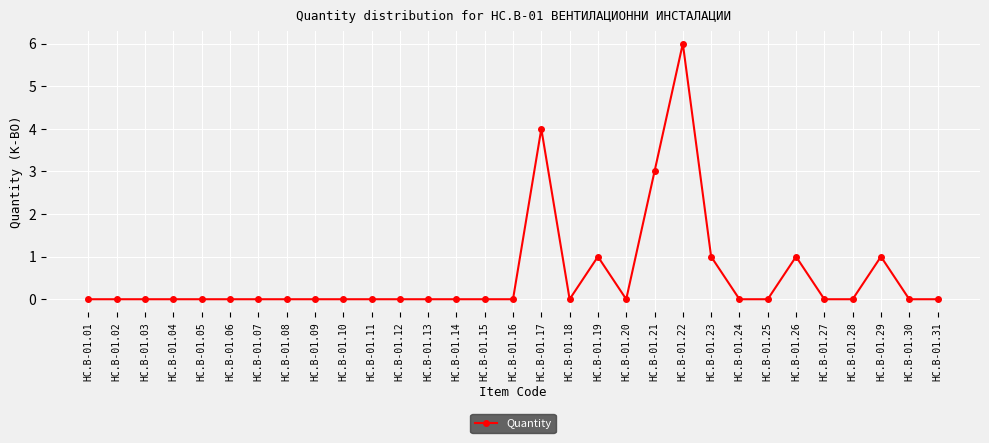

Which category has the highest value across all series?

HC.B-01.22